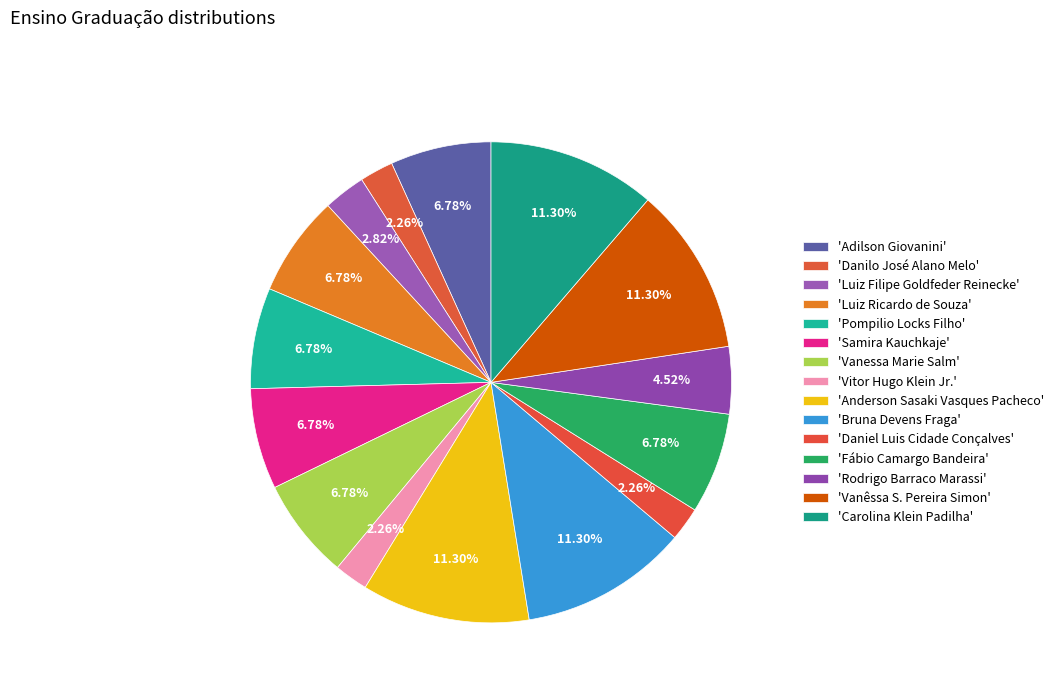

Is there a majority slice in this chart?

No